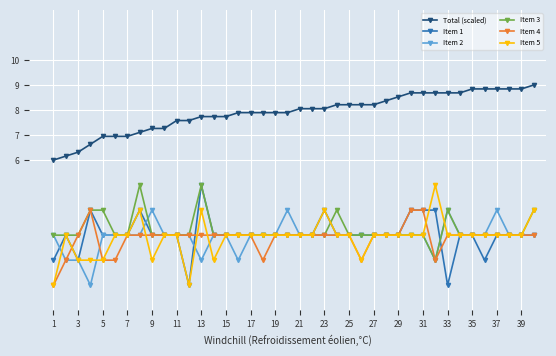

True or false: Item 1 has more than 0 points higher than both neighbors.

True